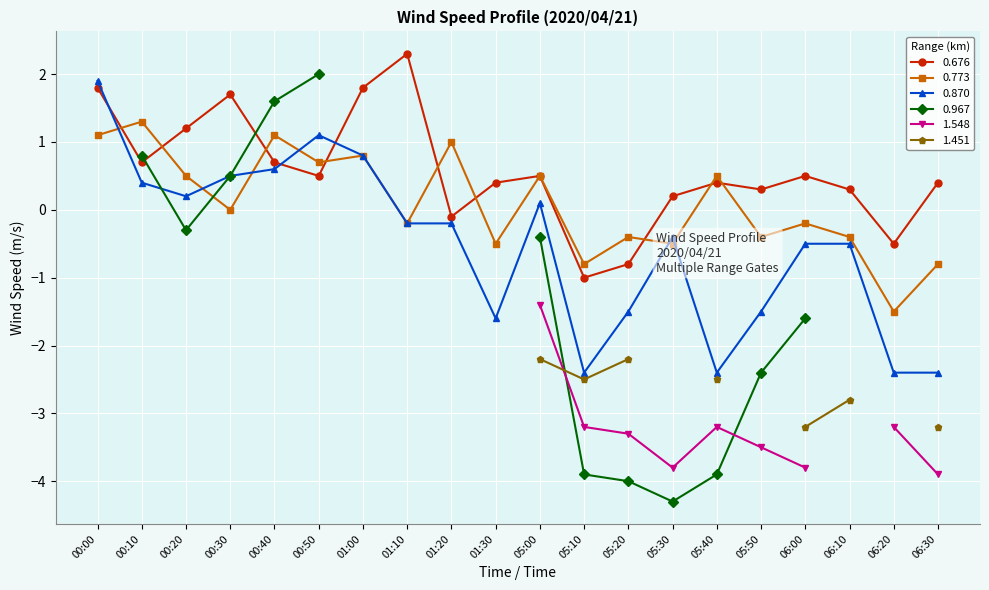

At which category does 0.773 reach its first local peak?

00:10